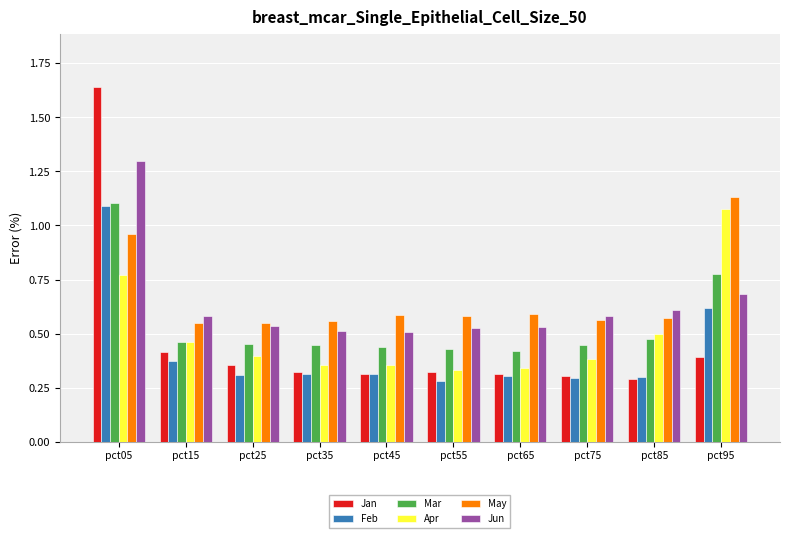

What is the difference between the highest and lowest values at pct05?

0.9